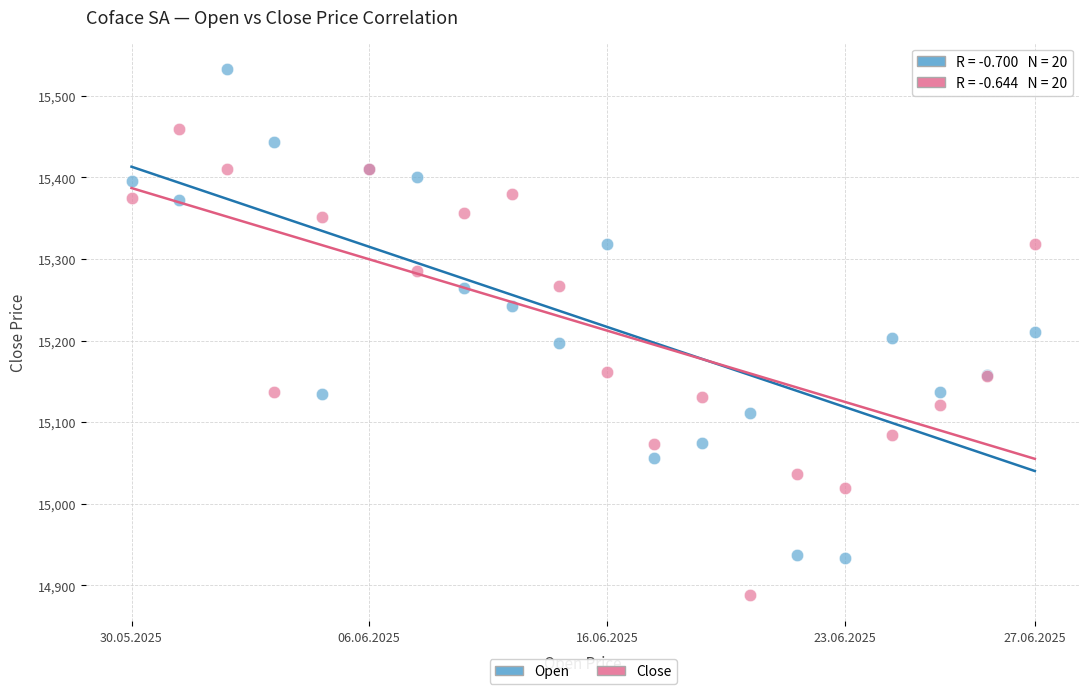

In the Open series, what Y value is closest to 15233?

15242